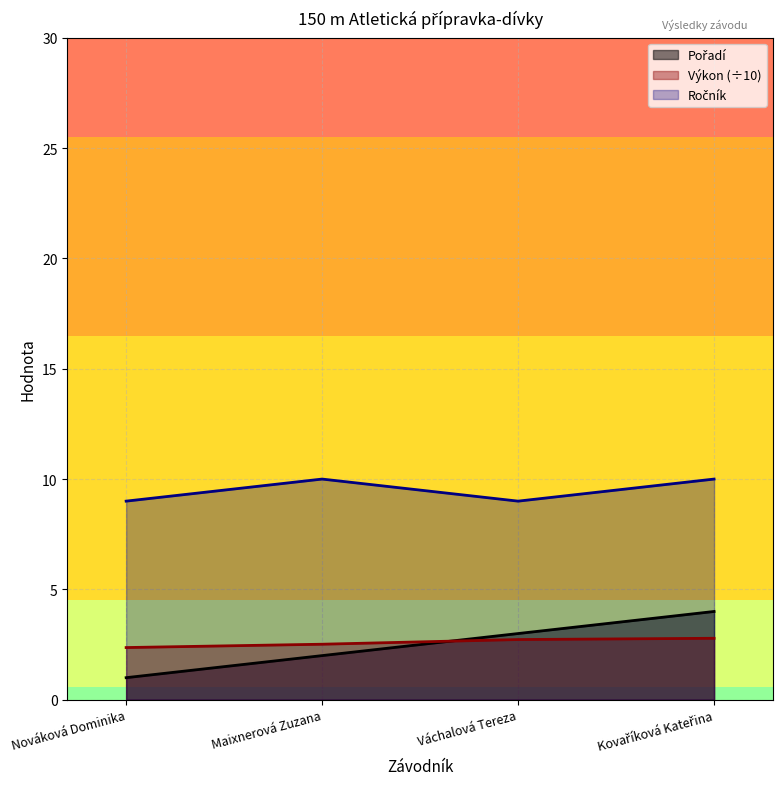

What is the smallest value displayed?

1.0